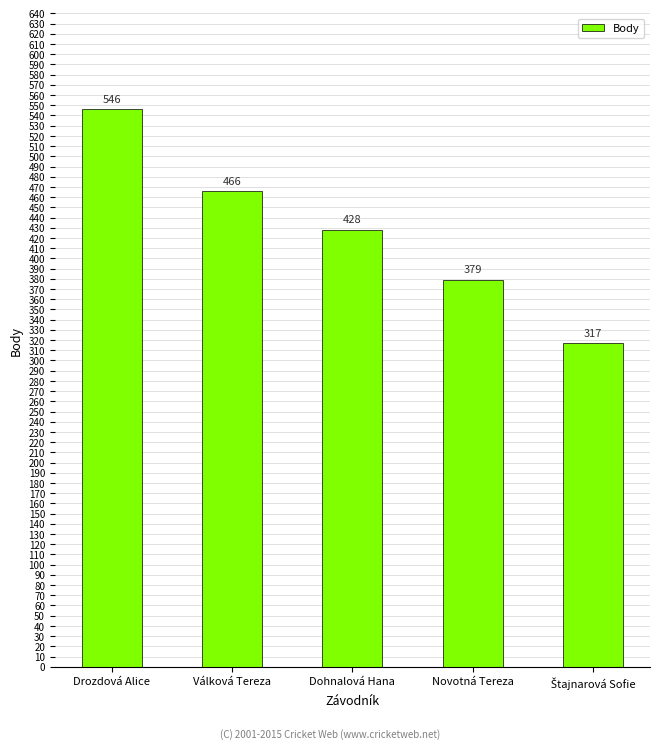

What is the maximum value shown in the chart?

546